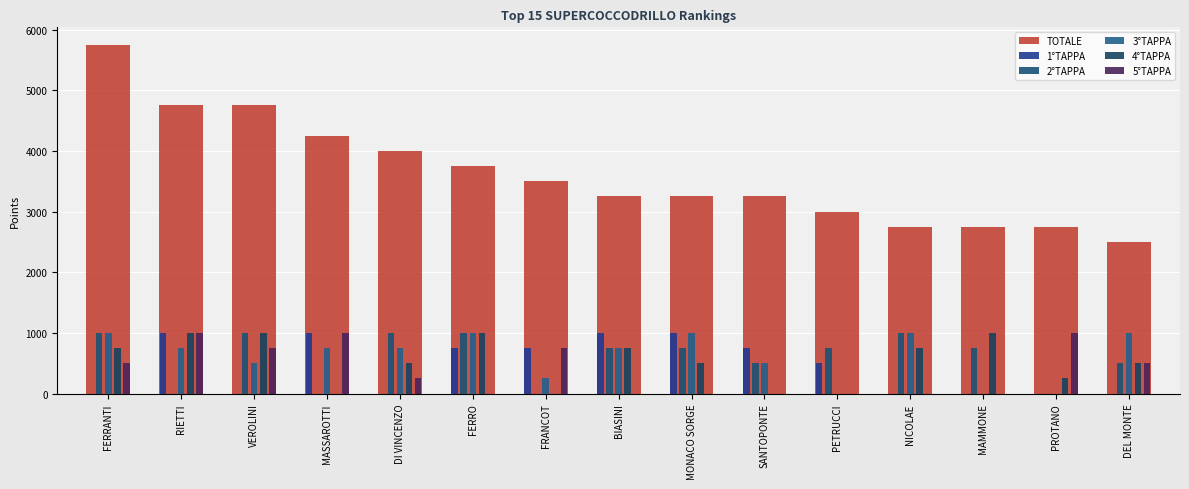

The 4°TAPPA series shows 199 at DEL MONTE. True or false?

False